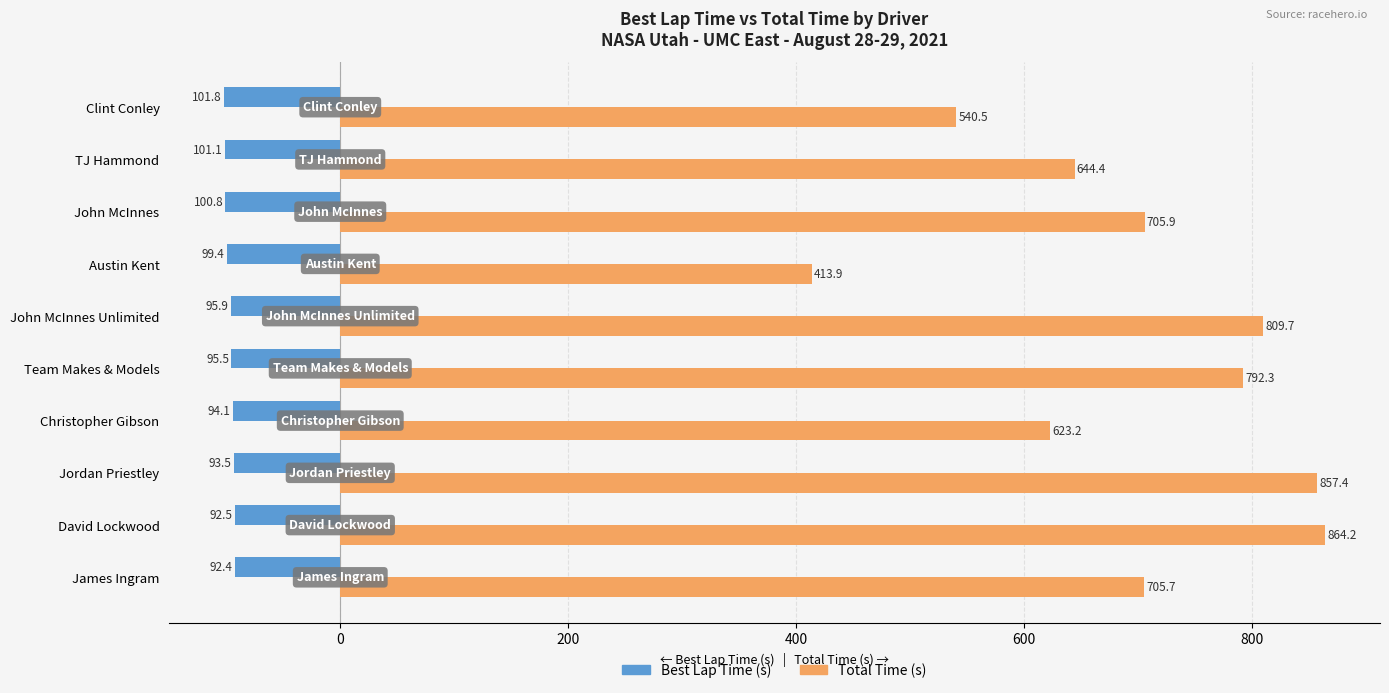

What is the difference between the highest and lowest values at TJ Hammond?

745.5